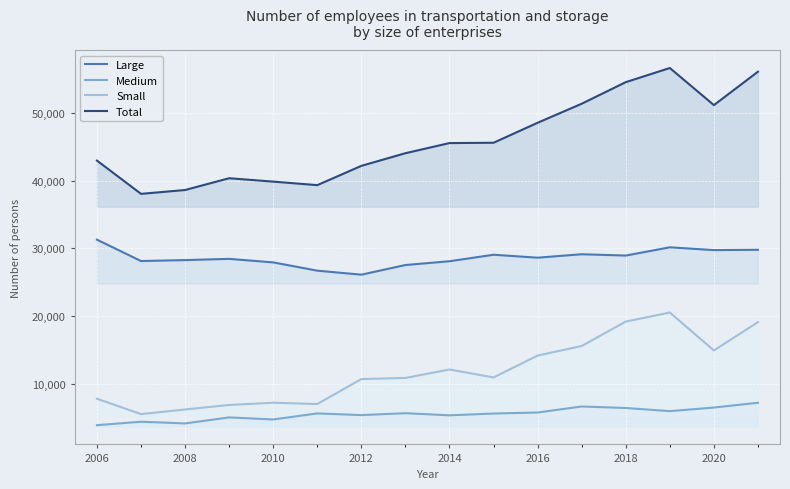

What is the difference between the maximum and minimum values in the Medium series?

3309.9